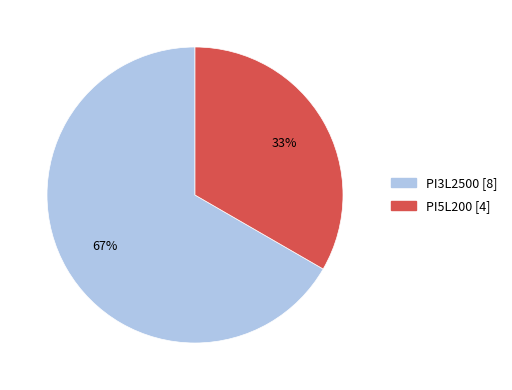

What is the smallest slice in the pie chart?

PI5L200